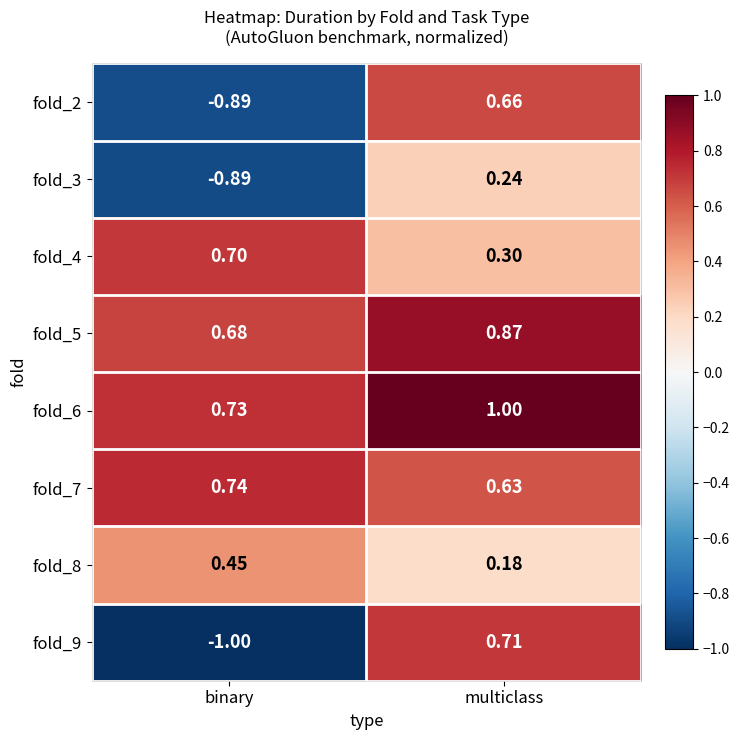

At which label is fold_2 closest to 0?

multiclass